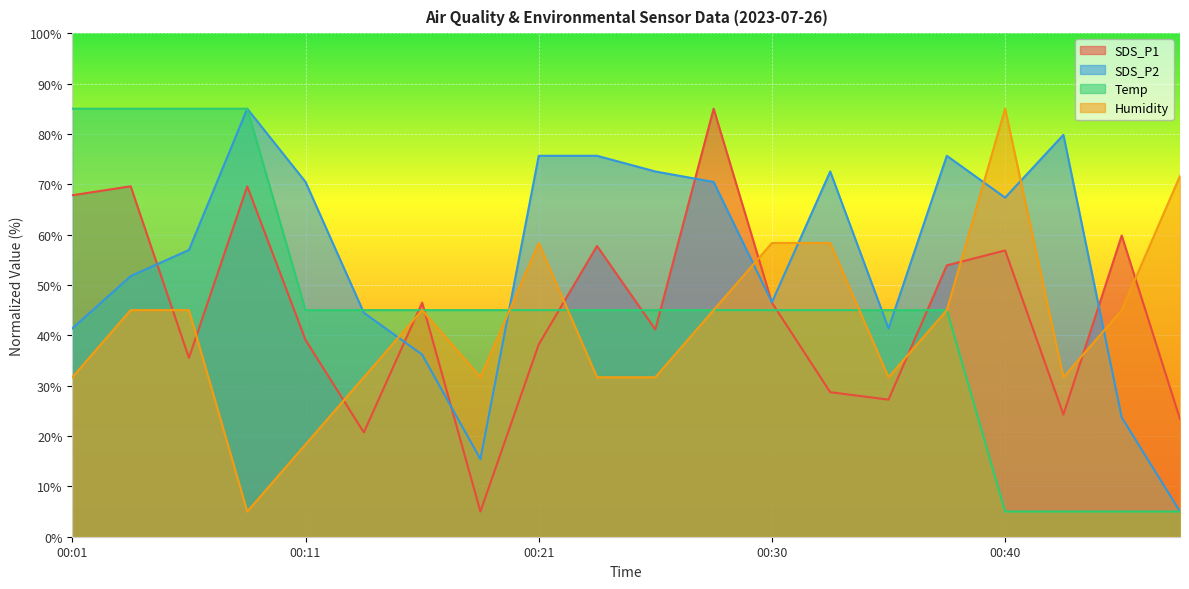

What is the difference between the second highest and minimum values in the SDS_P1 series?

64.6